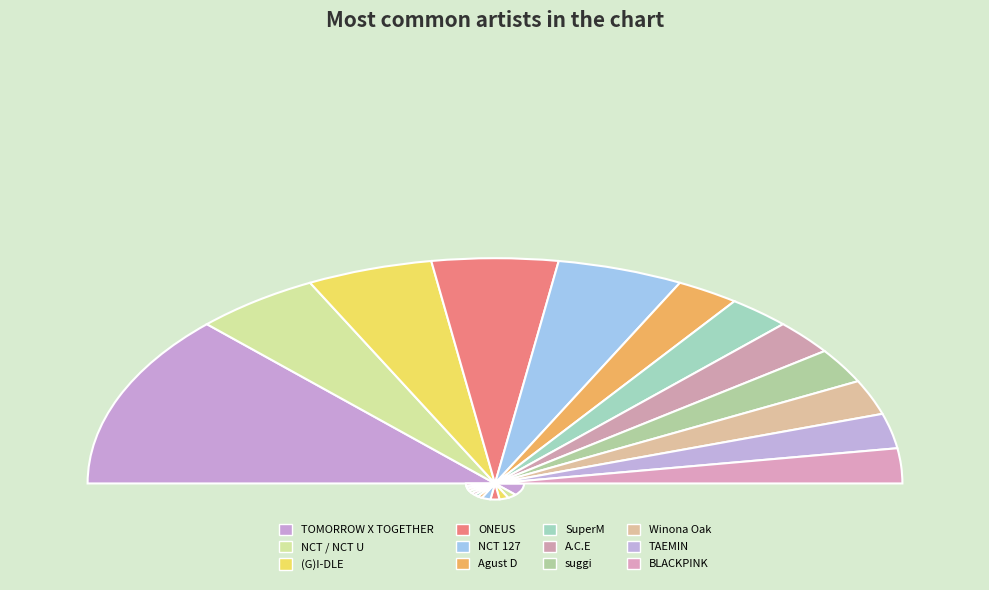

Which category has the biggest portion of the pie?

TOMORROW X TOGETHER